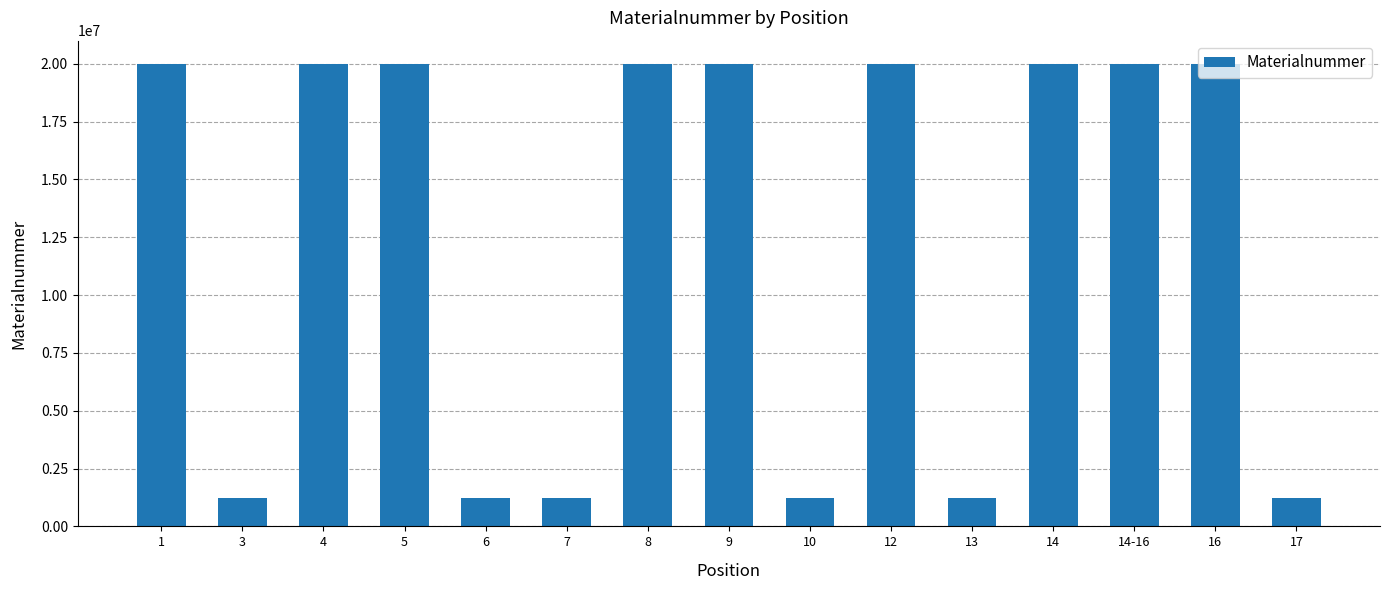

What is the label of the 9th bar from the left?

10